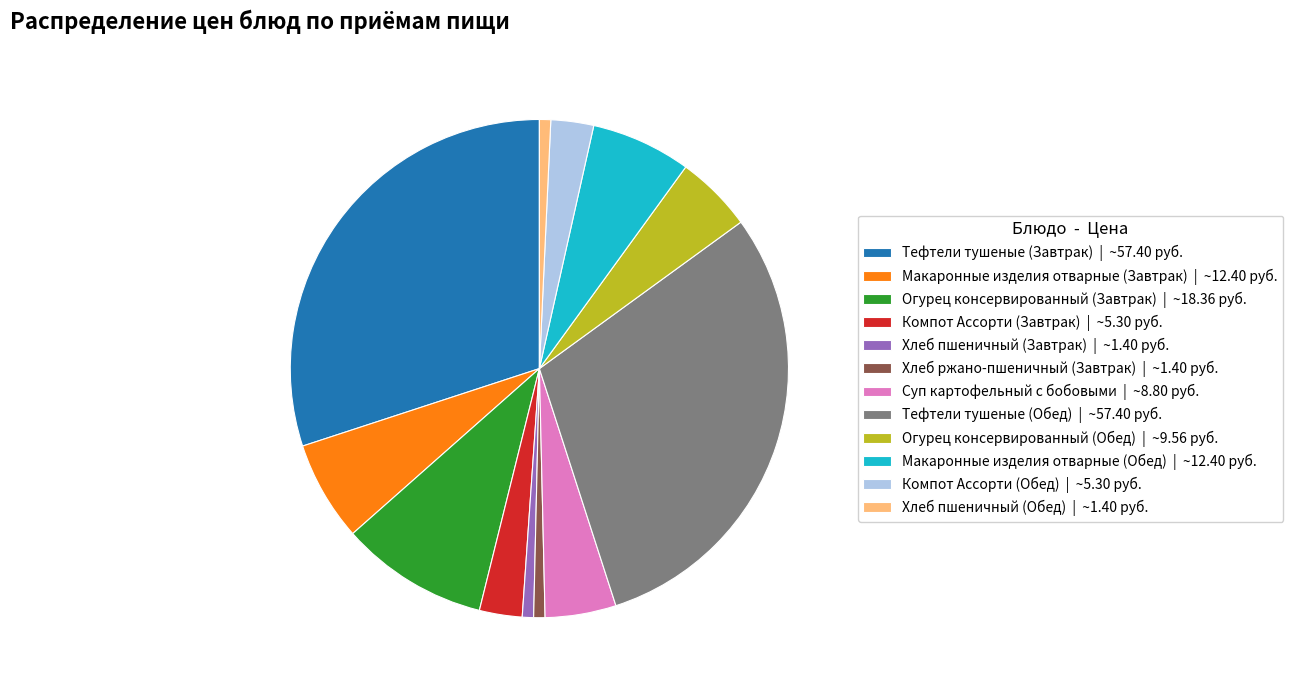

Is the sum of Хлеб пшеничный (Обед) | ~1.40 руб. and Тефтели тушеные (Обед) | ~57.40 руб. greater than half?

No